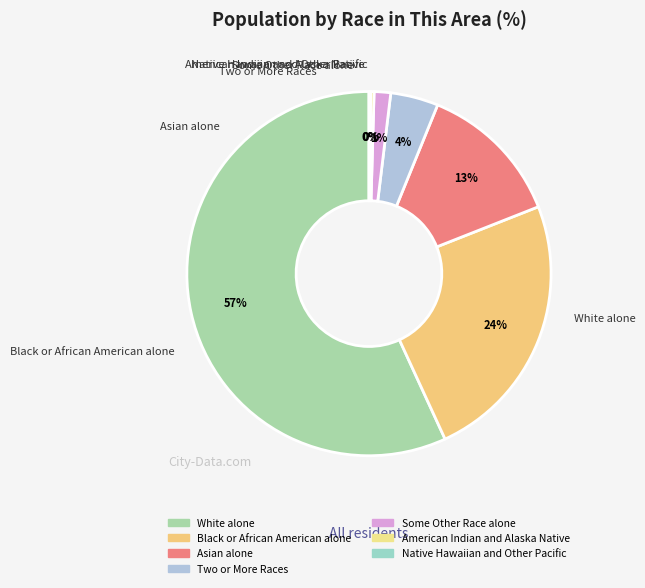

To the nearest percent, what percentage of the pie is Two or More Races?

4%